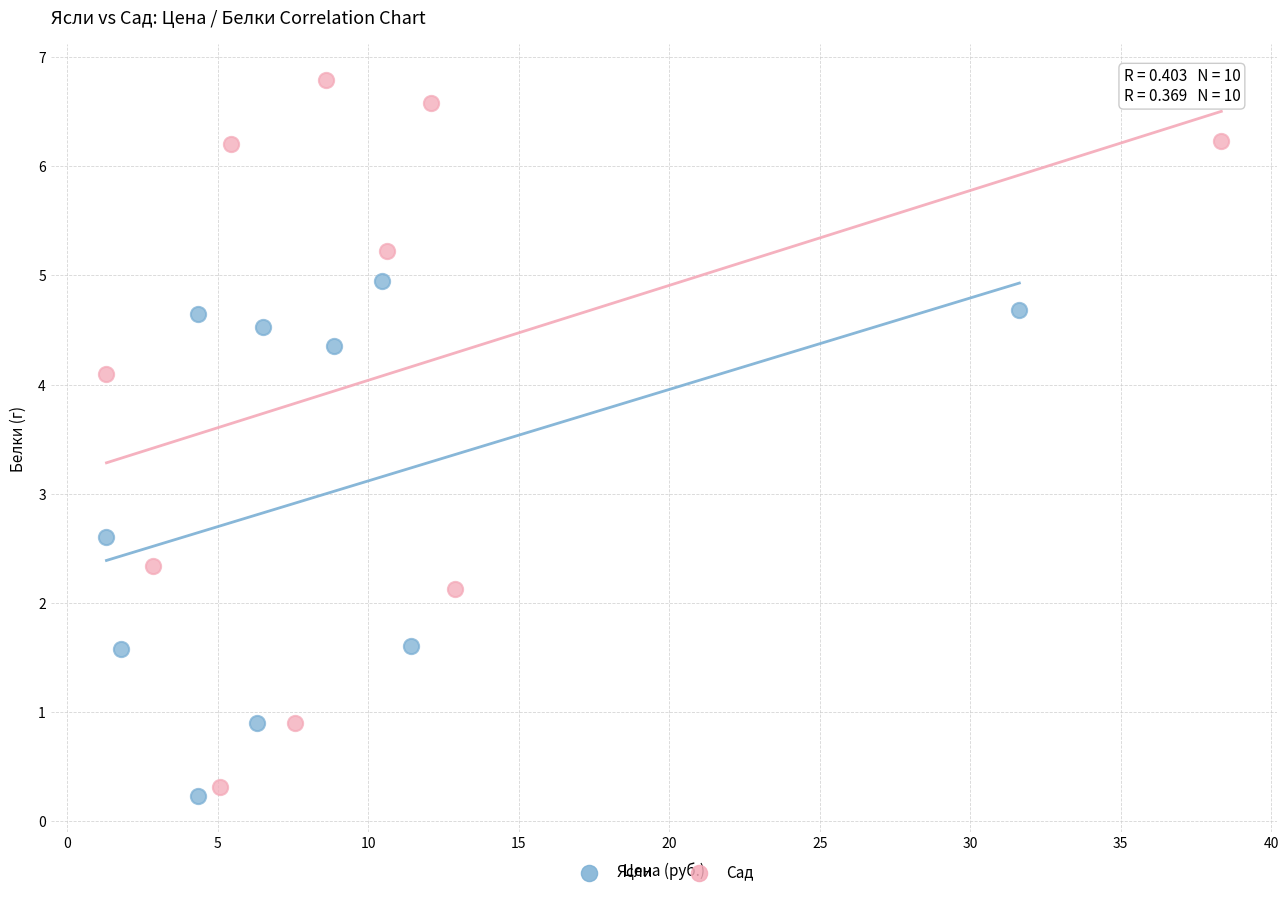

Which series has the largest Y range (max minus min)?

Сад